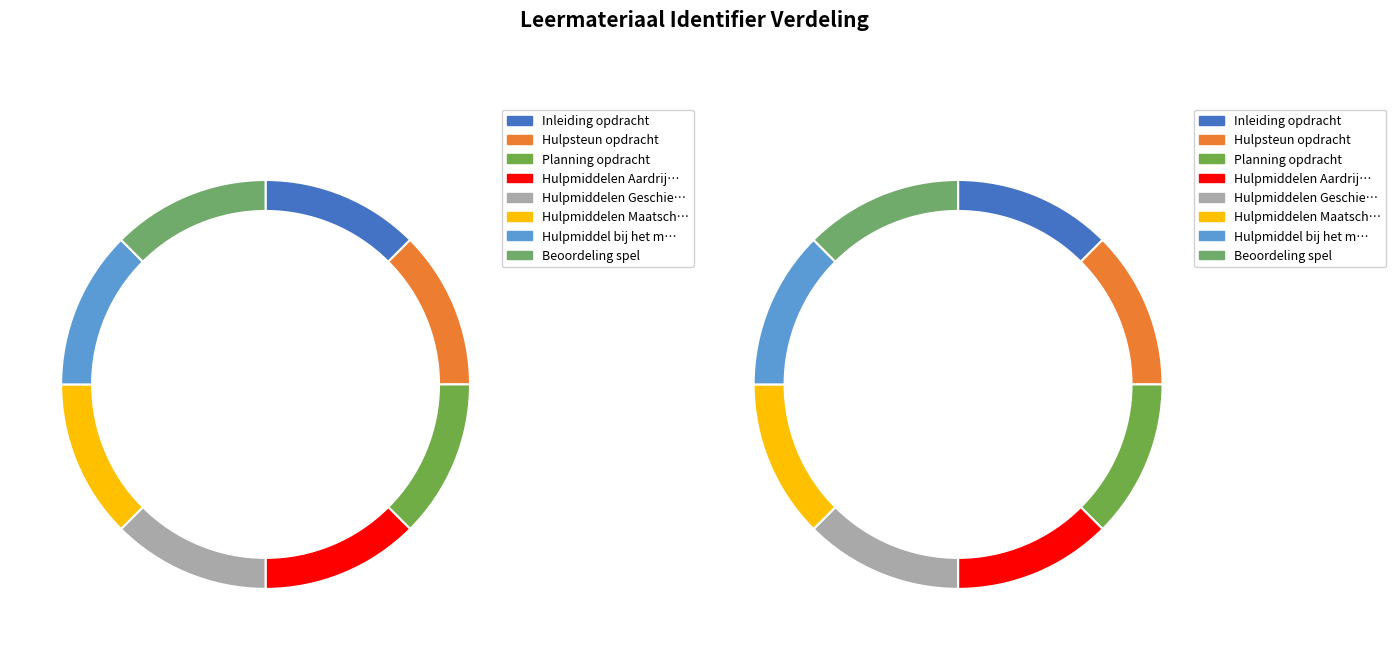

Which has a higher value, Hulpmiddelen Aardrijkskunde or Beoordeling spel?

Hulpmiddelen Aardrijkskunde